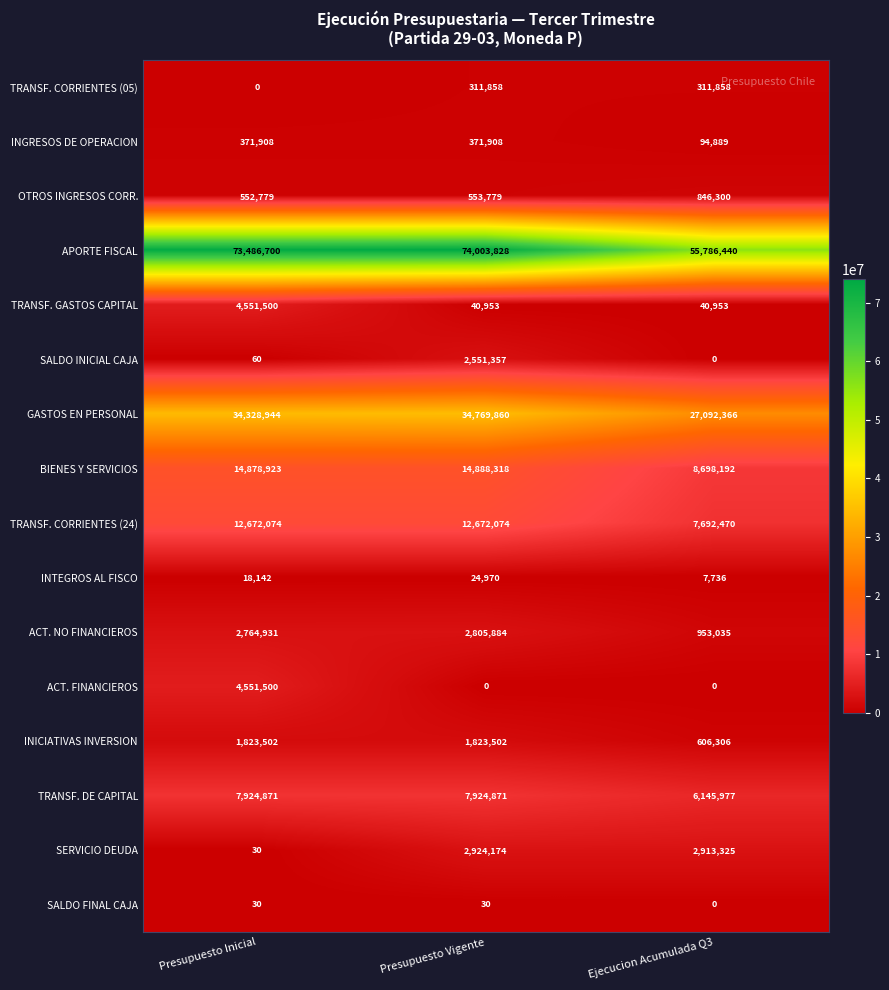

At how many categories does at least one series exceed 59542475?

2